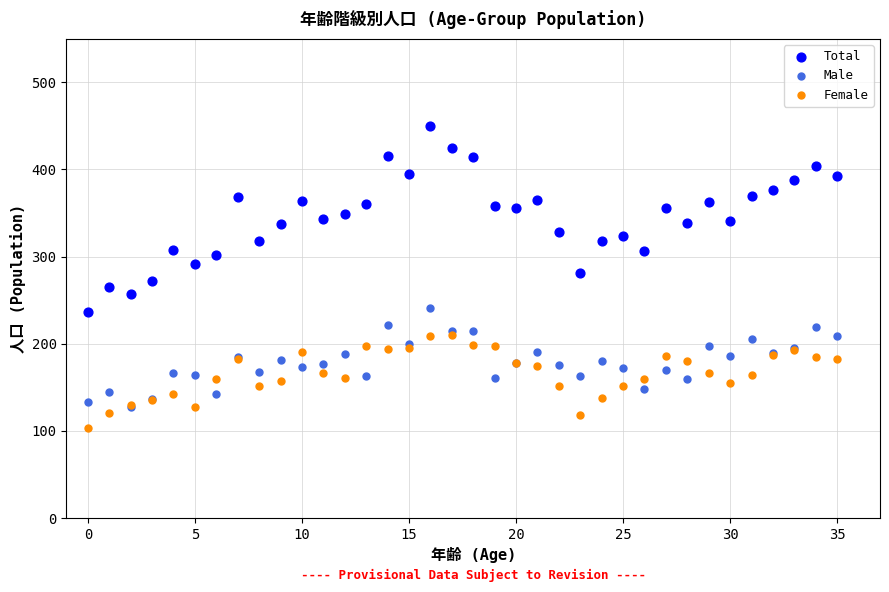

What are all the series names shown in the legend?

Total, Male, Female